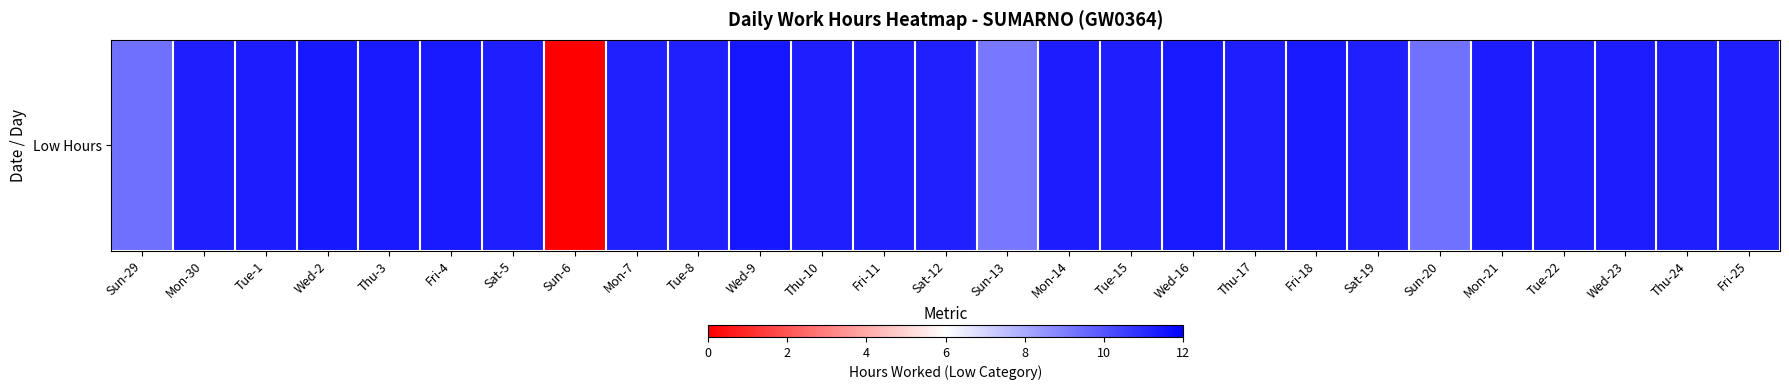

Reading left to right, extract all data points from this chart.

9.3	11.3	11.3	11.4	11.4	11.4	11.3	0.0	11.2	11.2	11.4	11.2	11.3	11.2	9.2	11.3	11.3	11.4	11.3	11.3	11.2	9.3	11.3	11.2	11.3	11.2	11.3